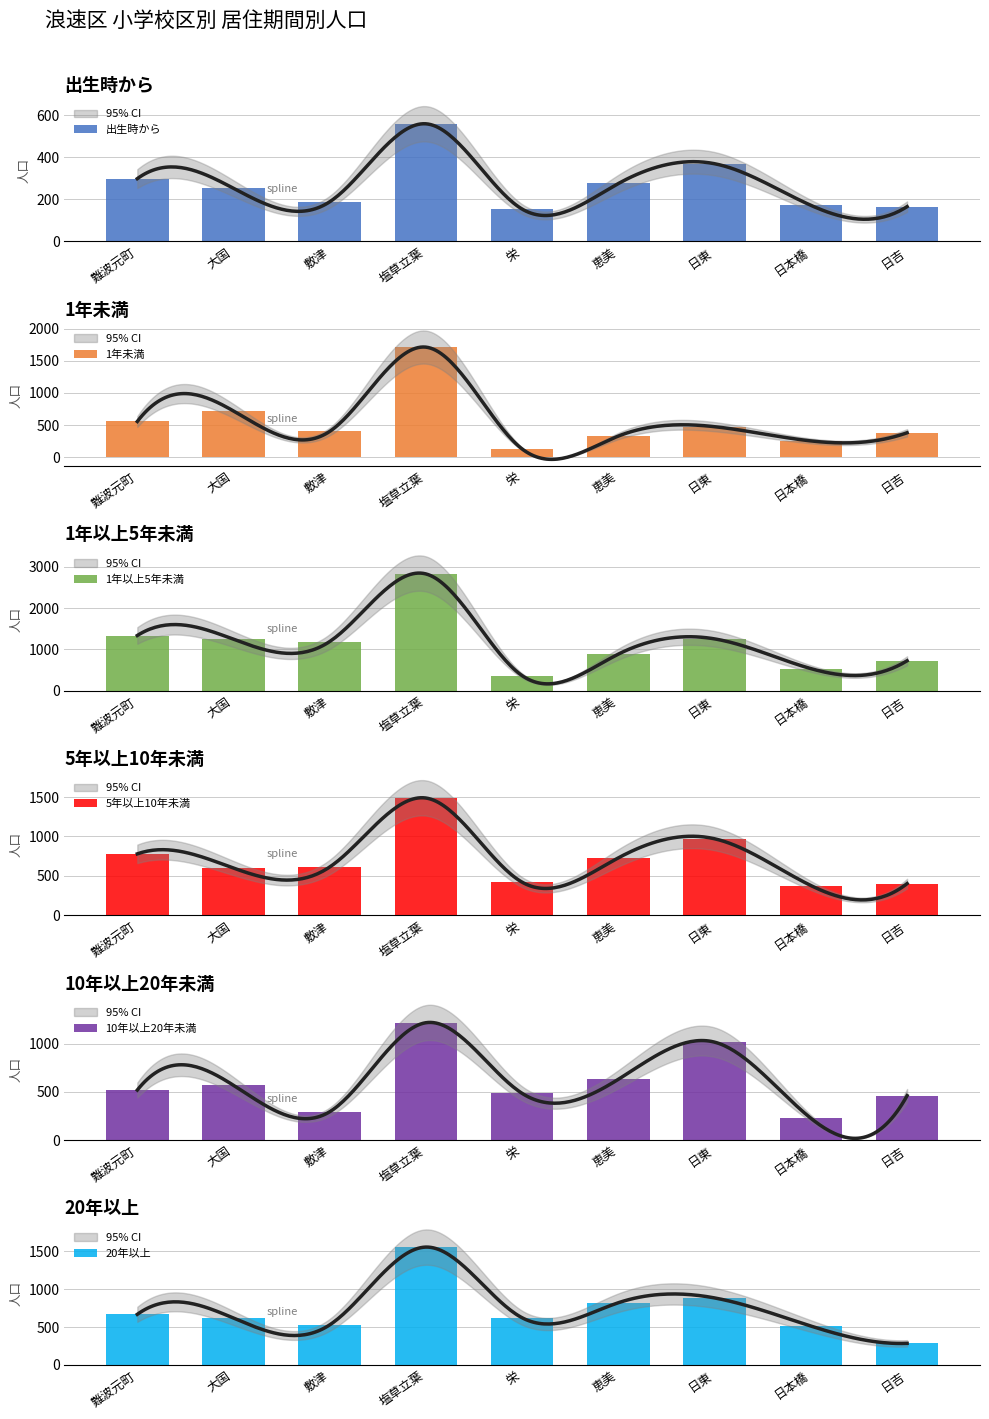

True or false: 20年以上 has a value of 543 at 日東.

False